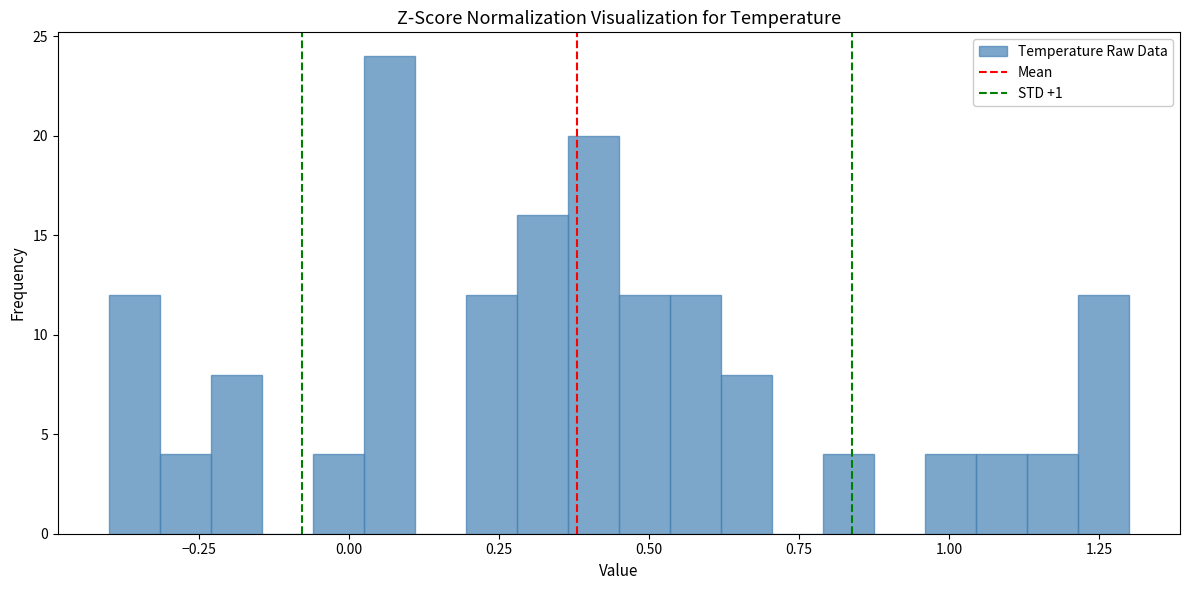

Read against the x-axis, roughly where is the centre of the tallest bar?

0.05